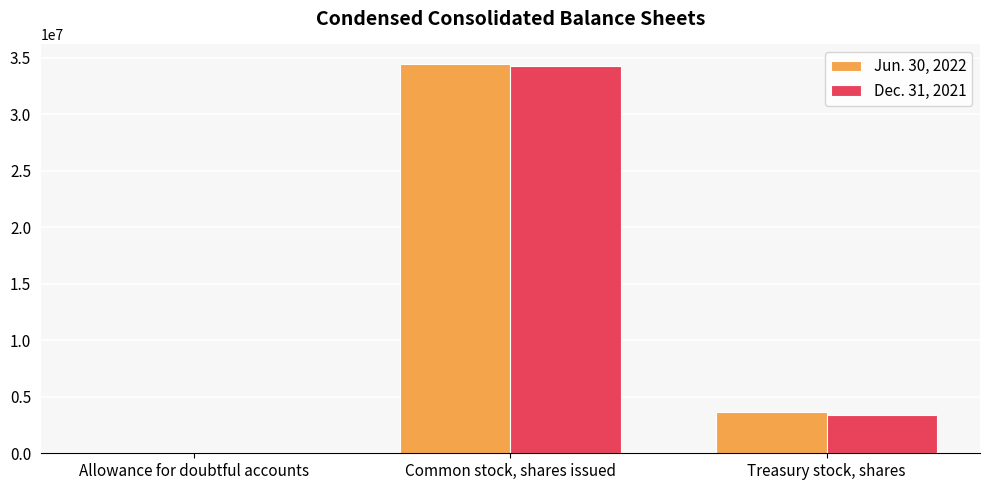

Is the value of Dec. 31, 2021 at Treasury stock, shares greater than the value of Jun. 30, 2022 at Common stock, shares issued?

No